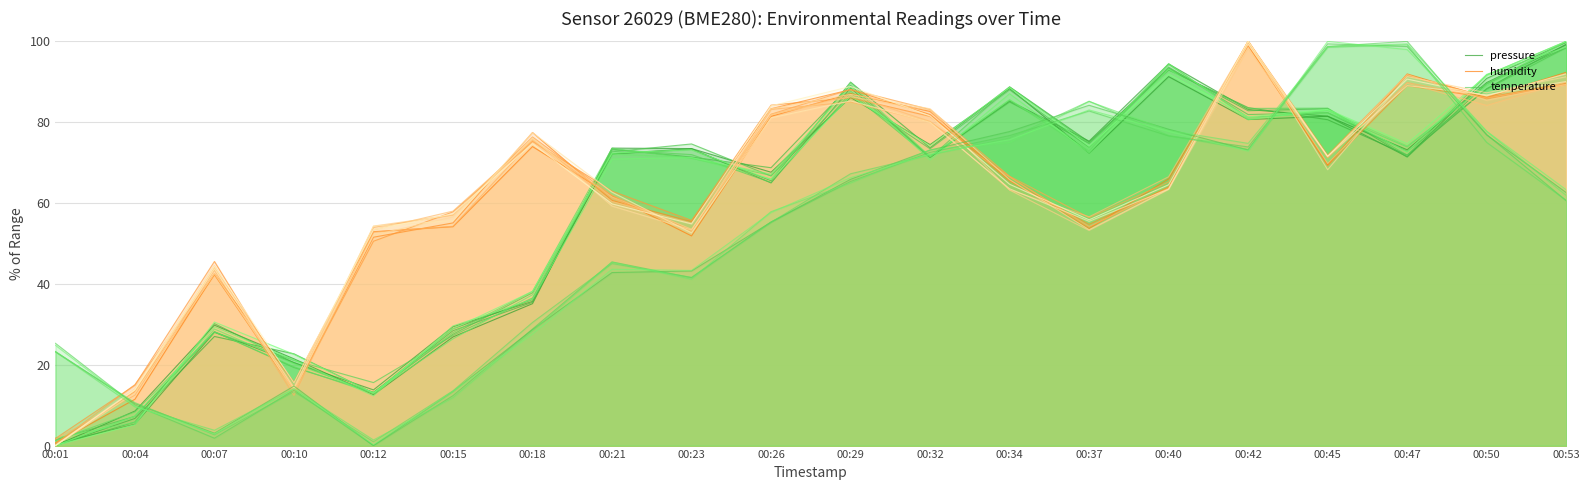

What is the highest value of the temperature series?

99.4